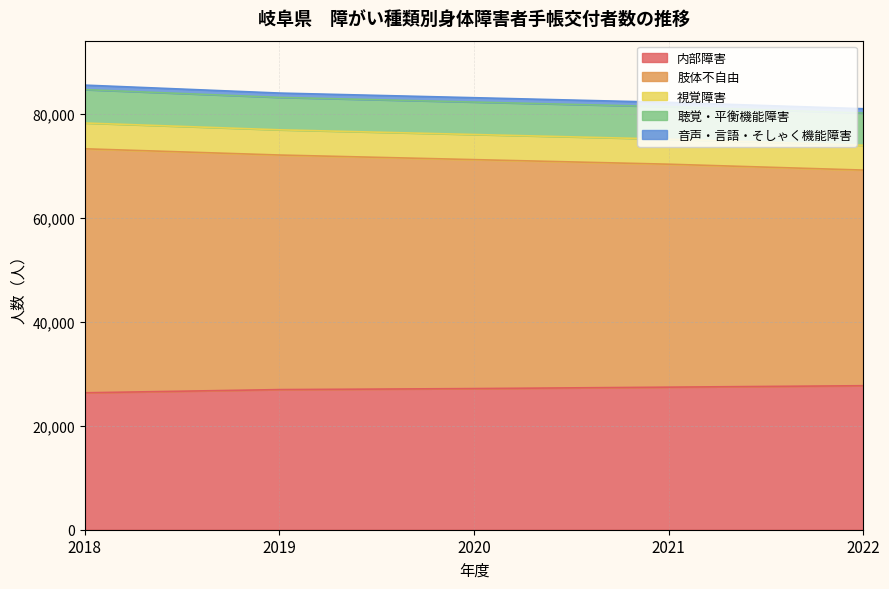

What is the difference between the maximum and minimum values in the 聴覚・平衡機能障害 series?

225